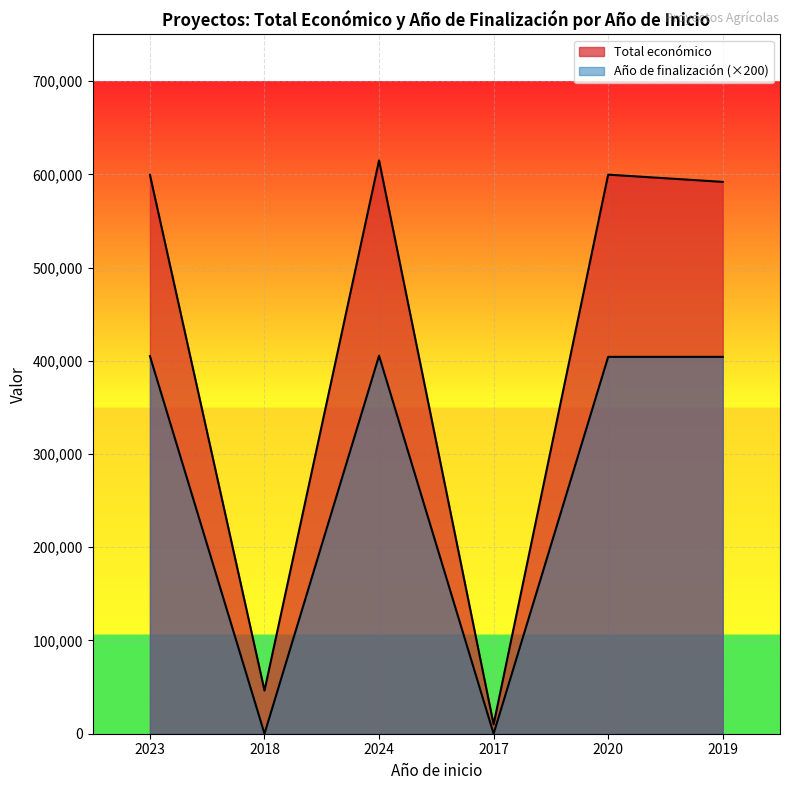

List the labels in order of Año de finalización value, smallest first.

2018, 2017, 2020, 2019, 2023, 2024